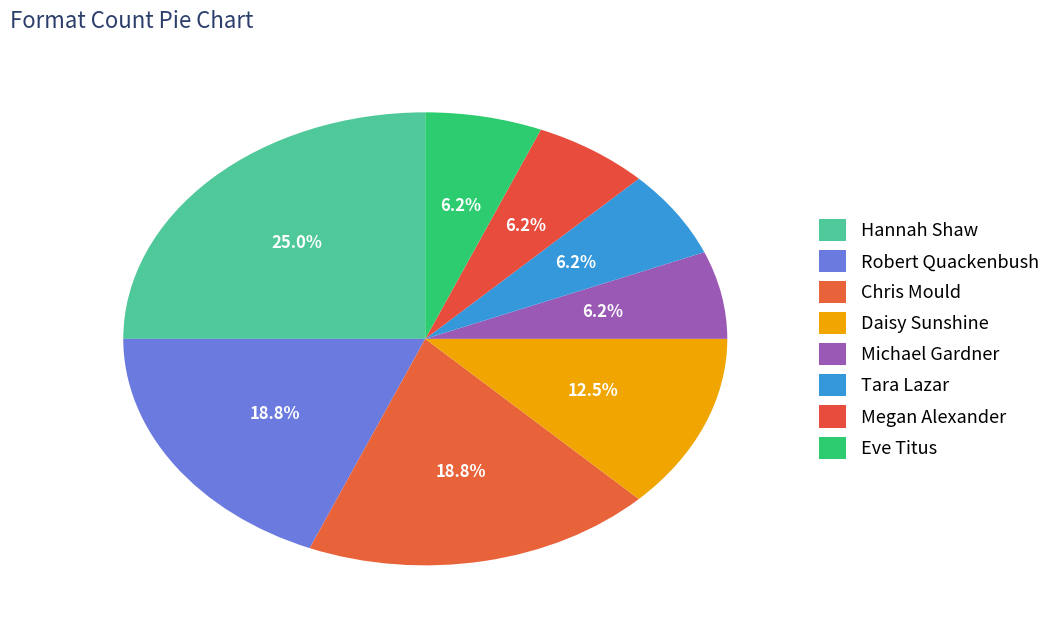

How many slices are in this pie chart?

8